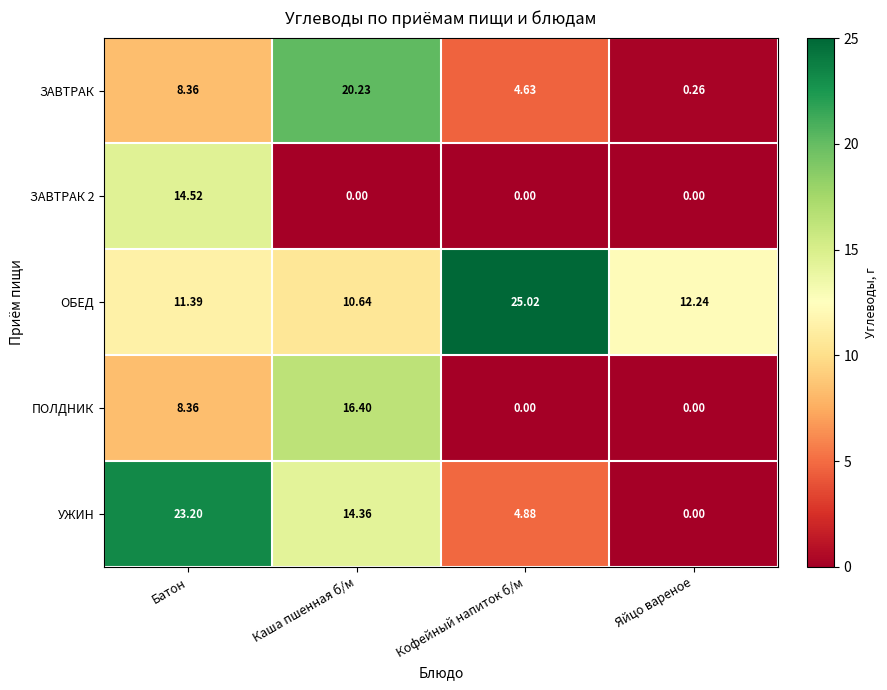

Which series changed the most between Кофейный напиток б/м and Яйцо вареное?

ОБЕД